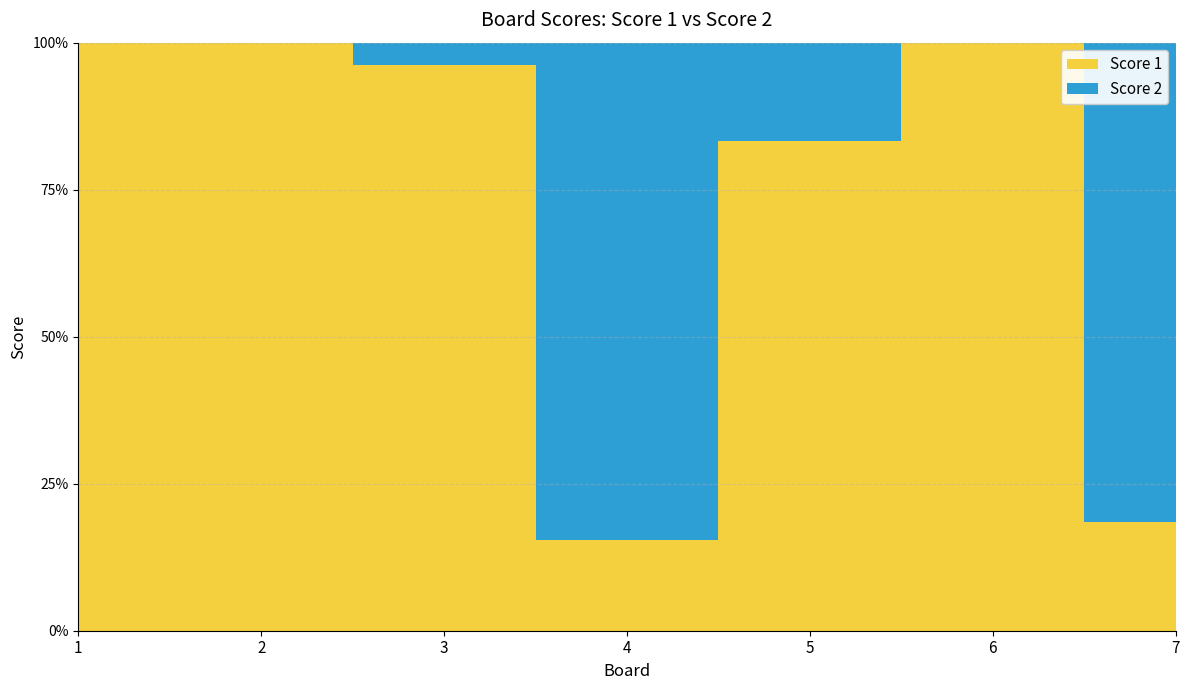

Reading left to right, transcribe all the data shown in this chart.

Score 1: 1=25	2=25	3=25	4=4	5=25	6=16	7=5
Score 2: 1=0	2=0	3=1	4=22	5=5	6=0	7=22